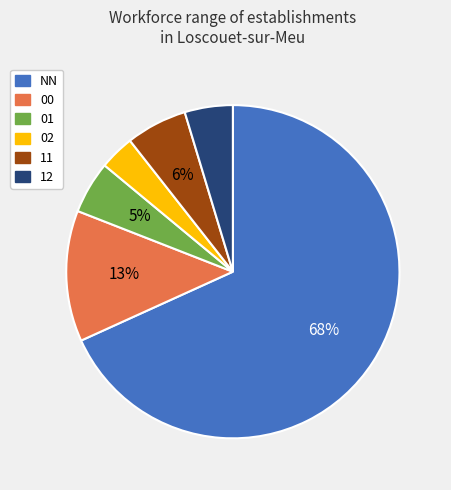

Which category has the biggest portion of the pie?

NN